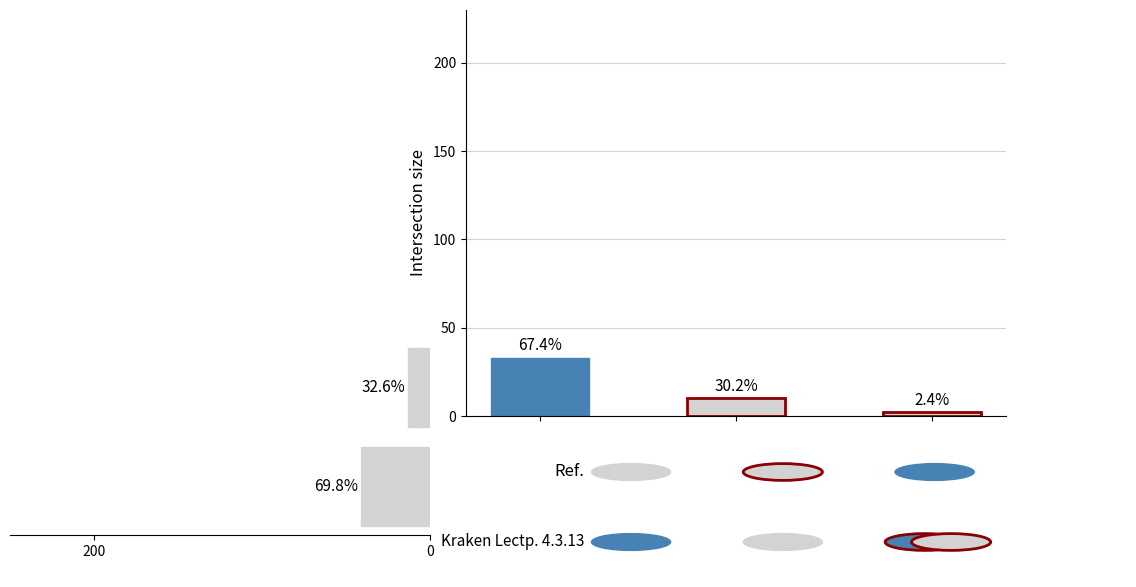

True or false: the data shows 13 at 0.

True